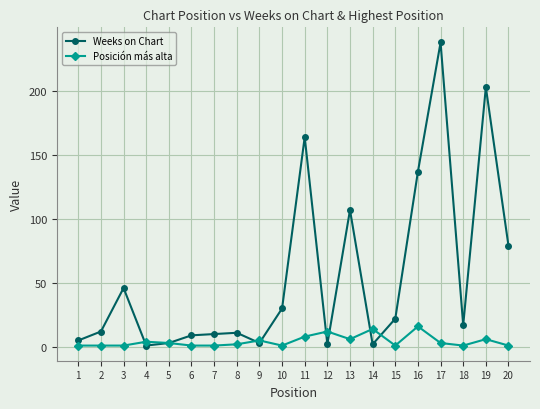

At which label does Weeks on Chart first exceed 17?

3